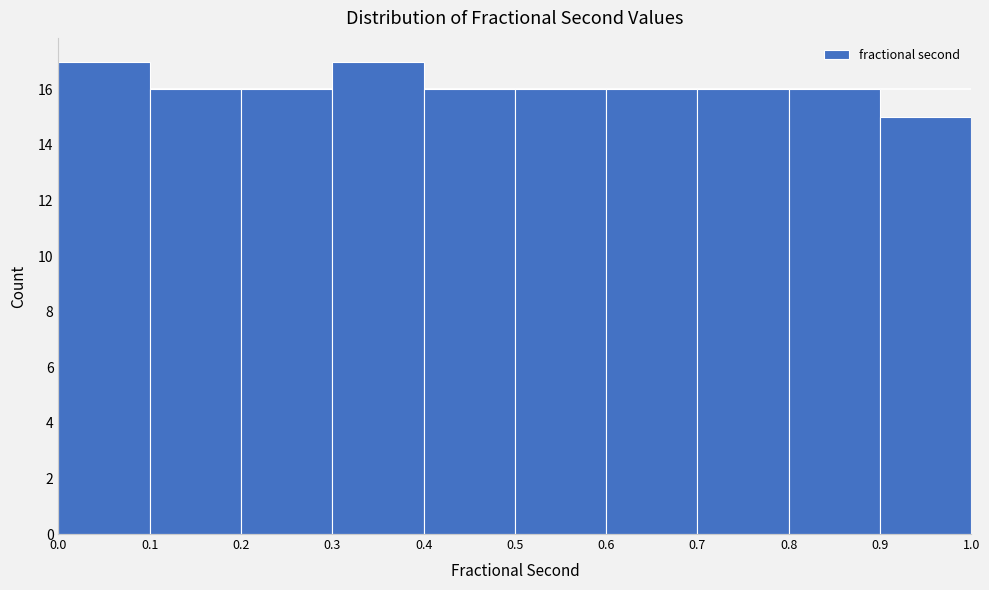

What is the height of the bar covering 0.1 to 0.2 on the x-axis? The values are not printed on the chart, so give them approximately, as read against the axis.

16